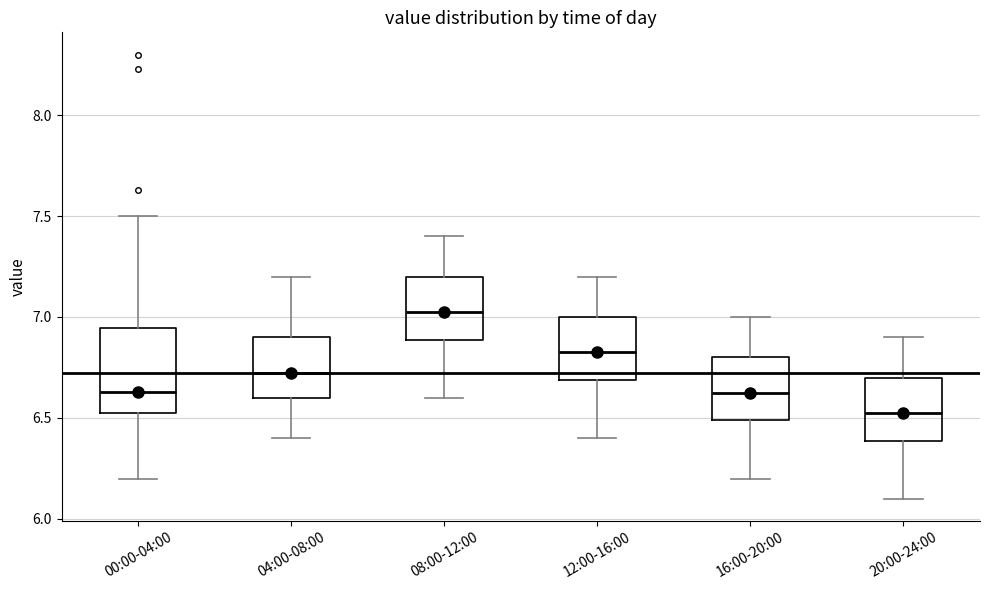

Comparing the boxes themselves (not the whiskers), which one is the tallest?

00:00-04:00